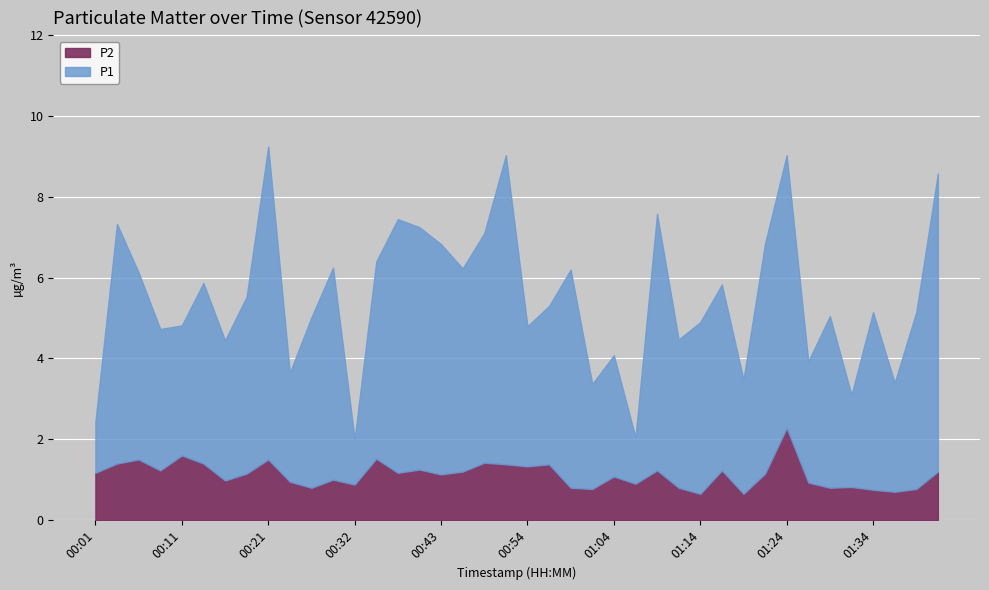

True or false: P1 has a value of 2.6 at 00:40.

False